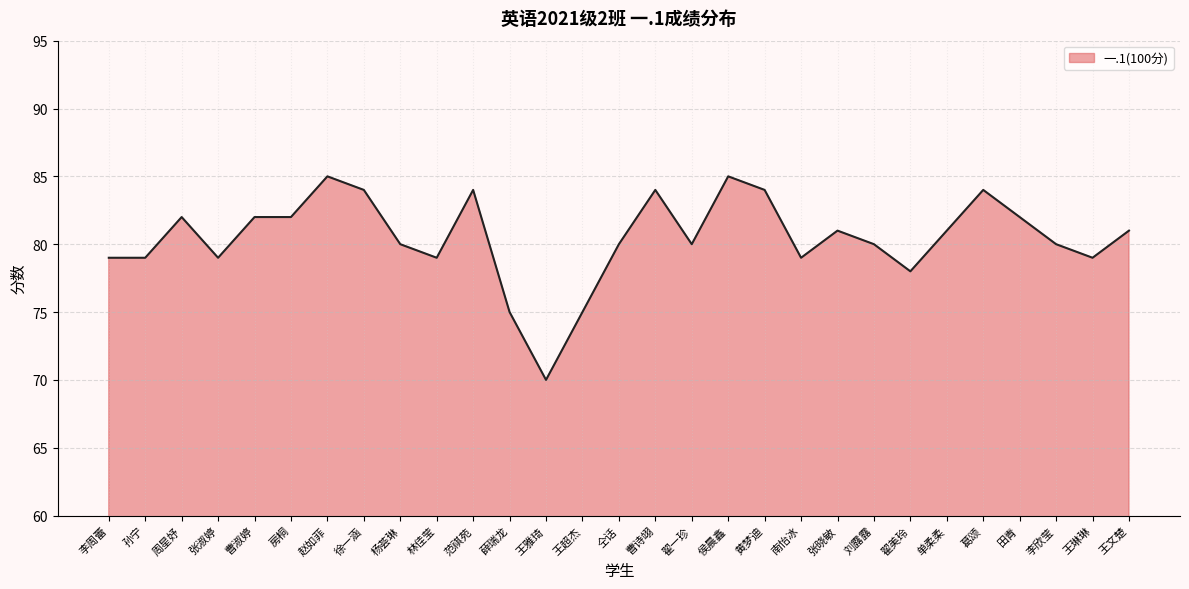

How many values are below 80?

10